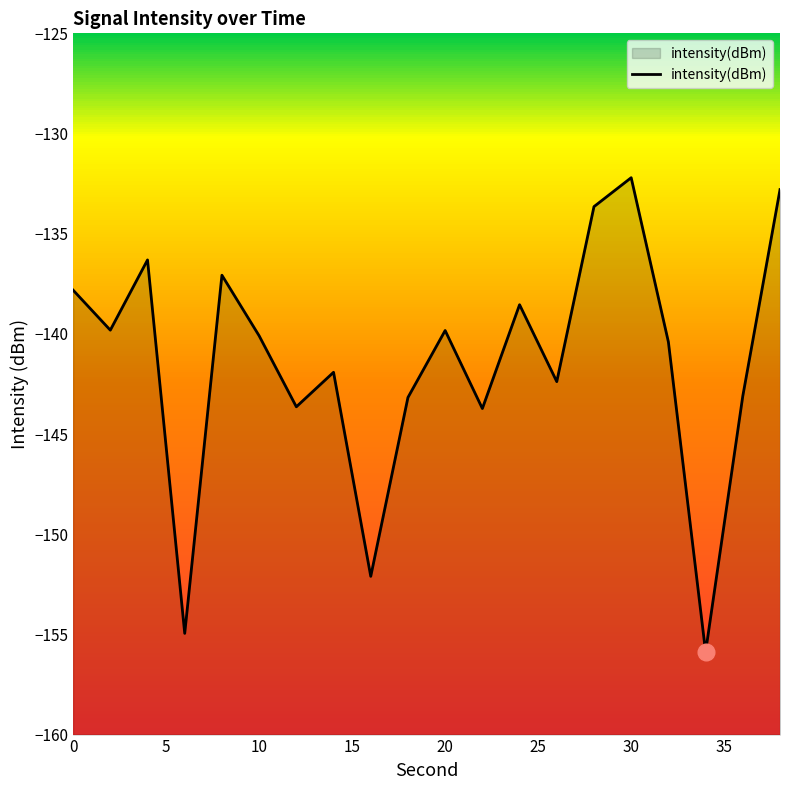

What is the average value?

-141.5